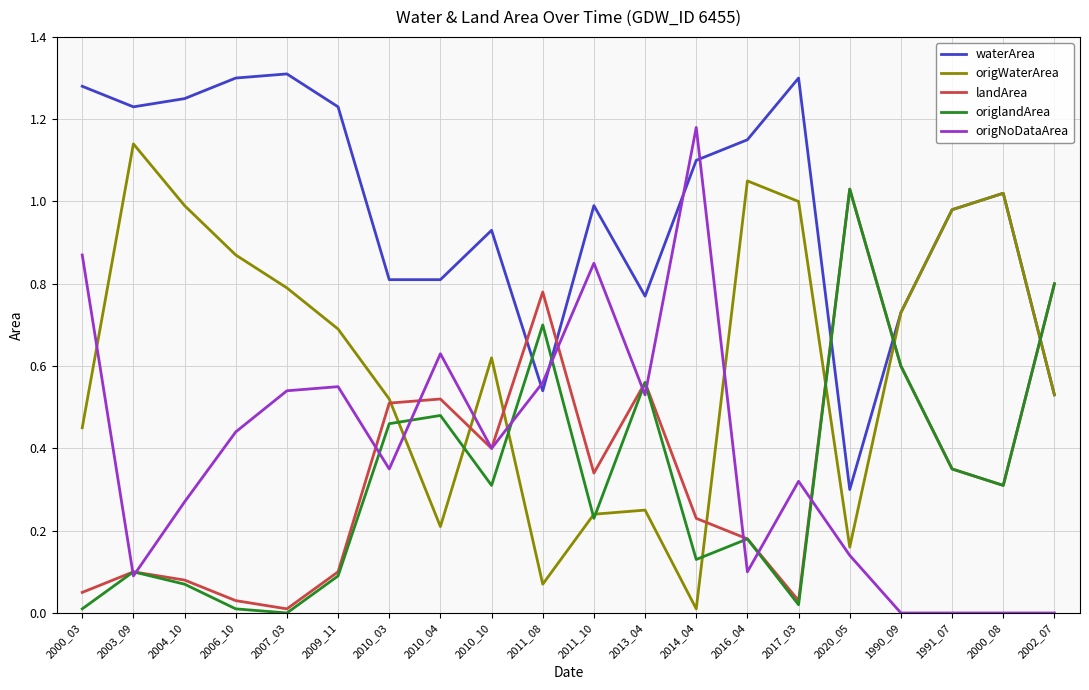

True or false: origlandArea and origNoDataArea intersect in this chart.

True